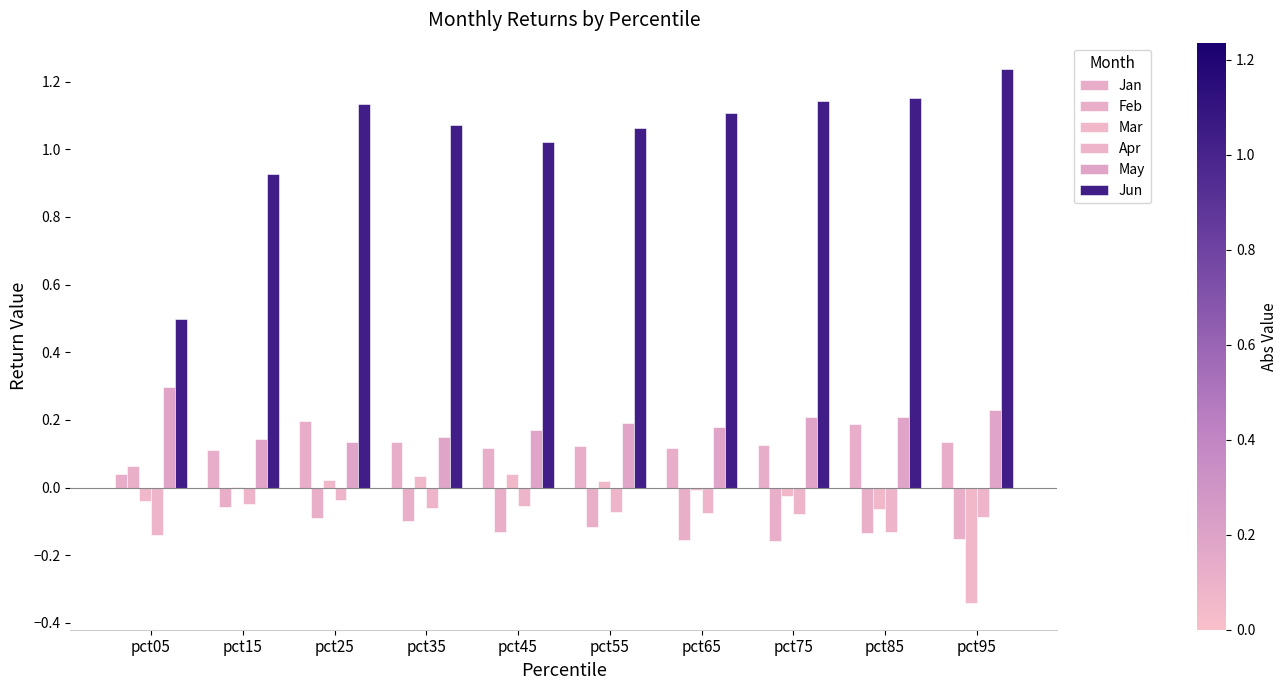

How many May values are between 0 and 1?

10